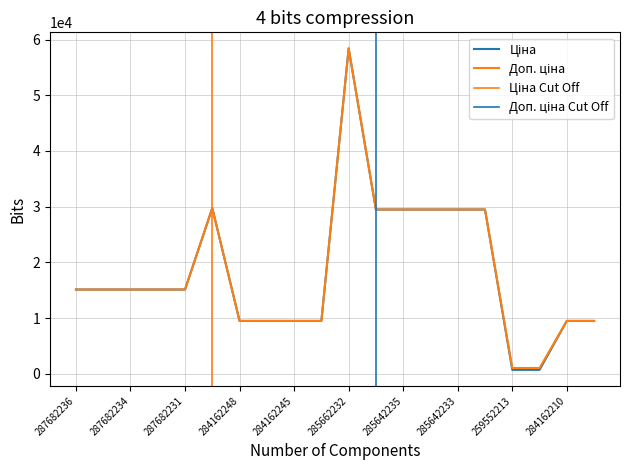

What is the greatest value displayed?

58426.5